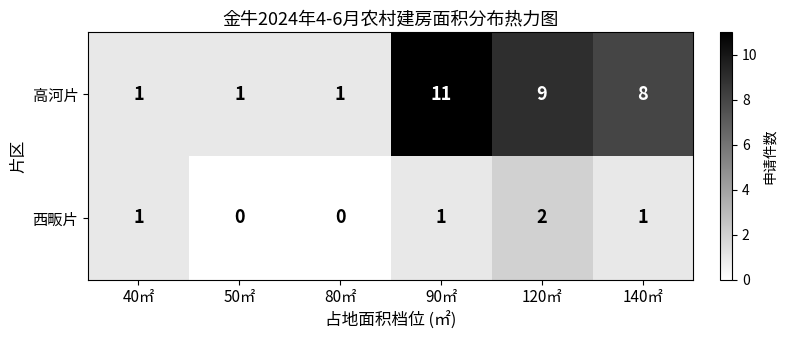

Between 40㎡ and 50㎡, which series saw the biggest shift?

西畈片